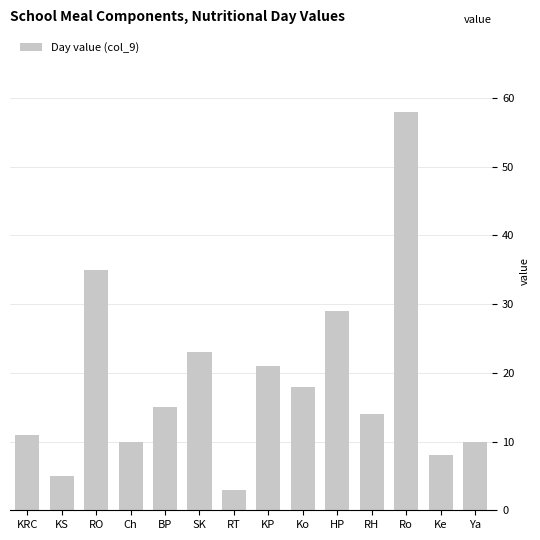

What is the change in value from RO to HP?

-6